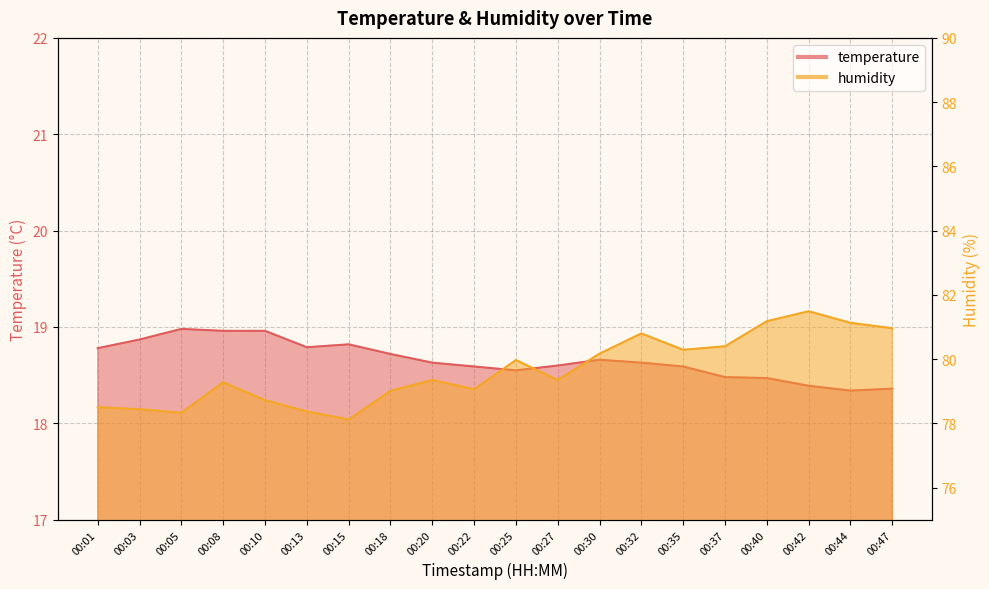

In humidity, how many points are lower than both neighbors (excluding endpoints)?

5